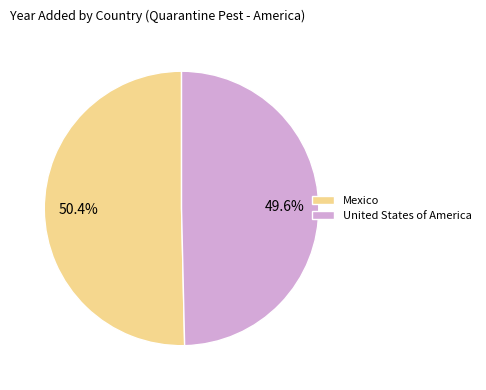

To the nearest percent, what is the difference between the largest and smallest slice percentages?

1%